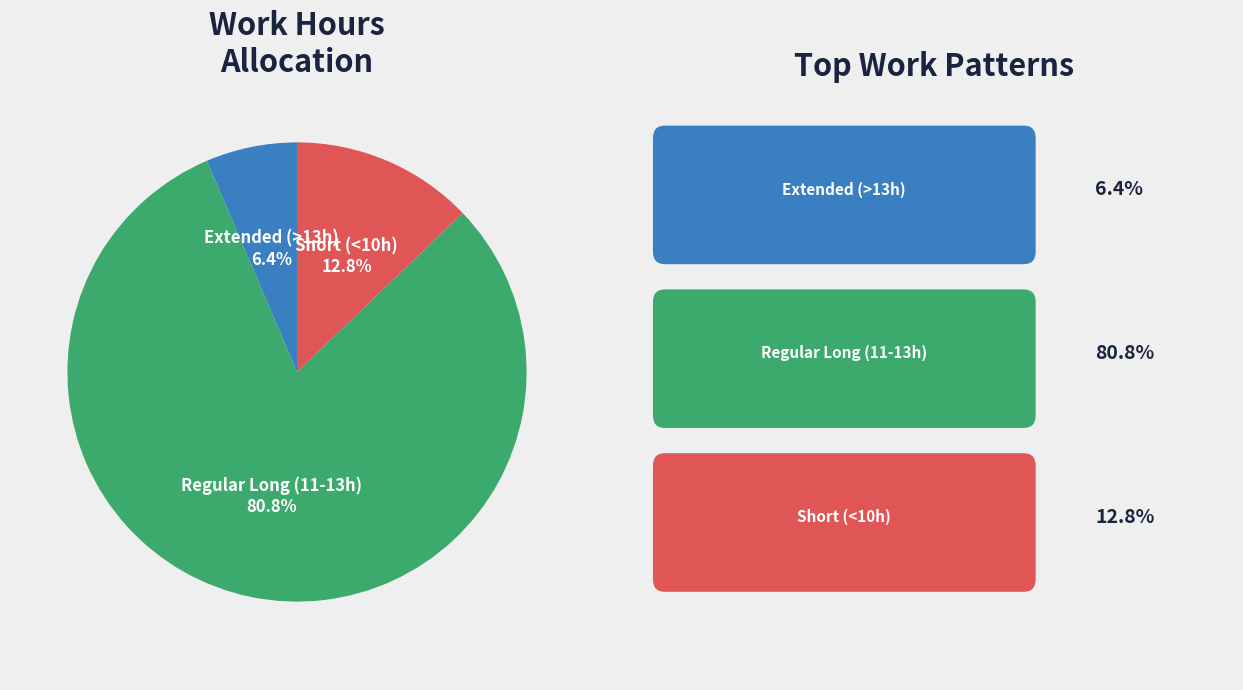

Is there any slice that represents more than half of the pie?

Yes